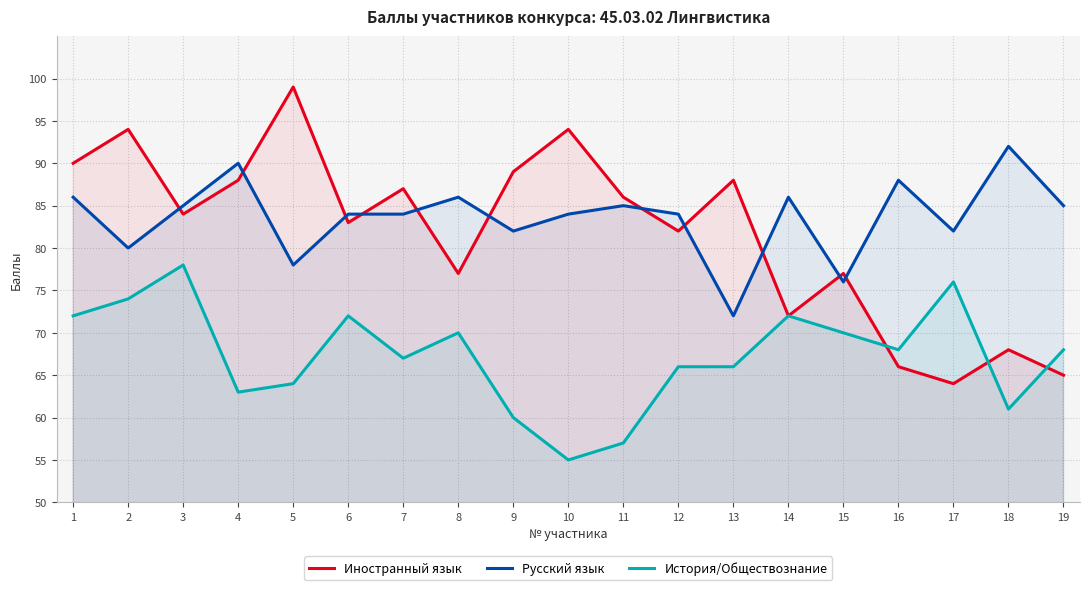

At which label does История/Обществознание first exceed 68?

1